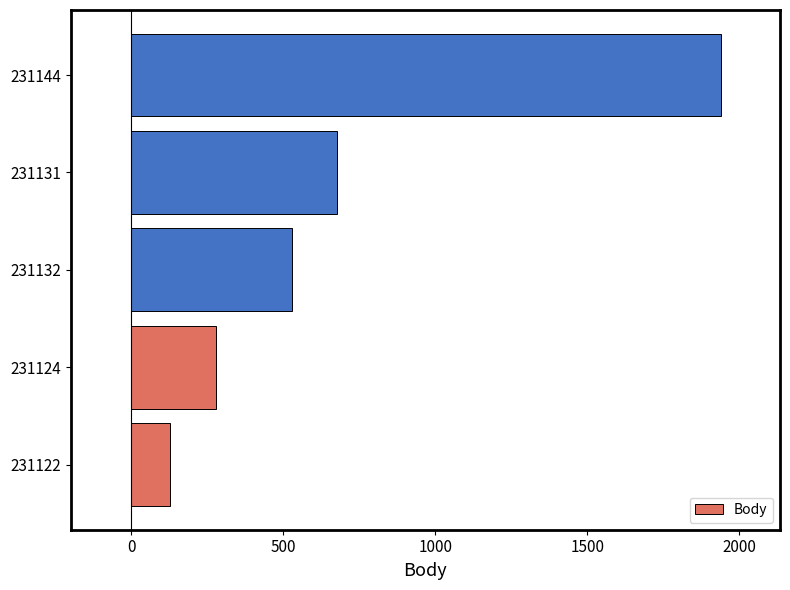

List the labels in order of value, smallest first.

231122, 231124, 231132, 231131, 231144